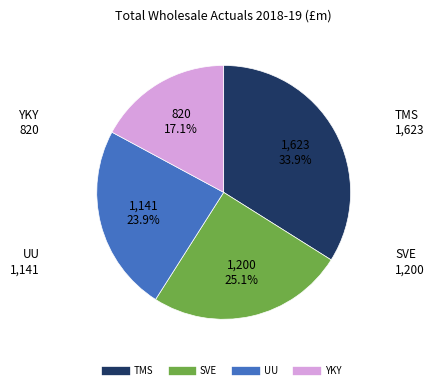

Count the number of slices in the pie.

4